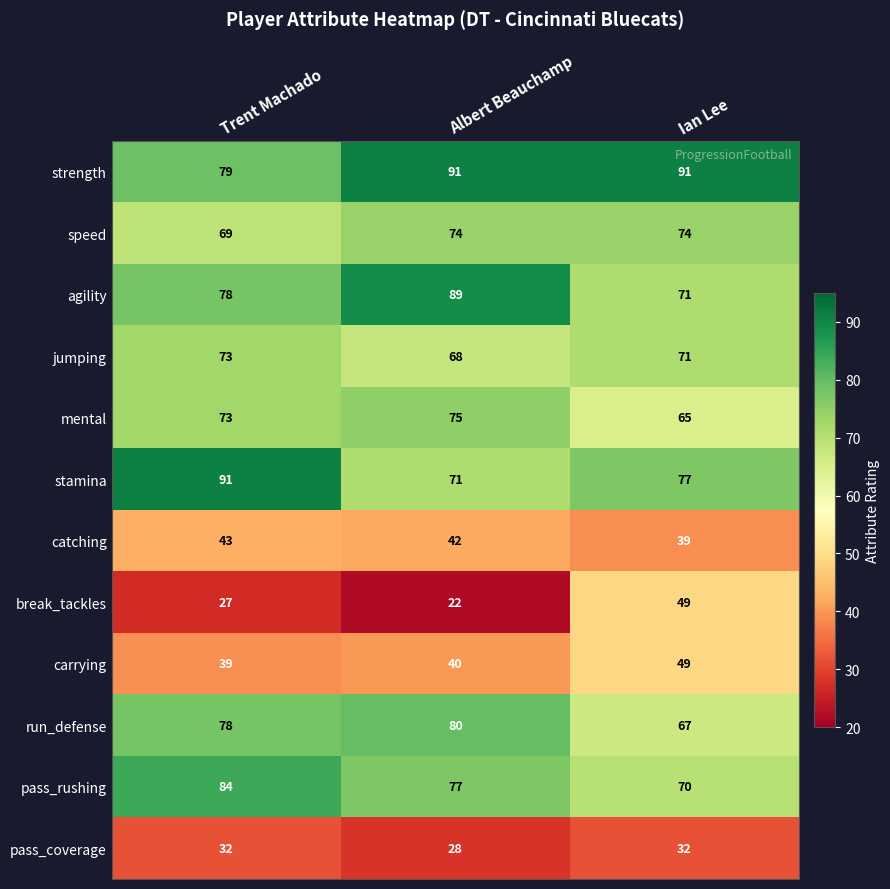

Which series has the largest total across all categories?

strength